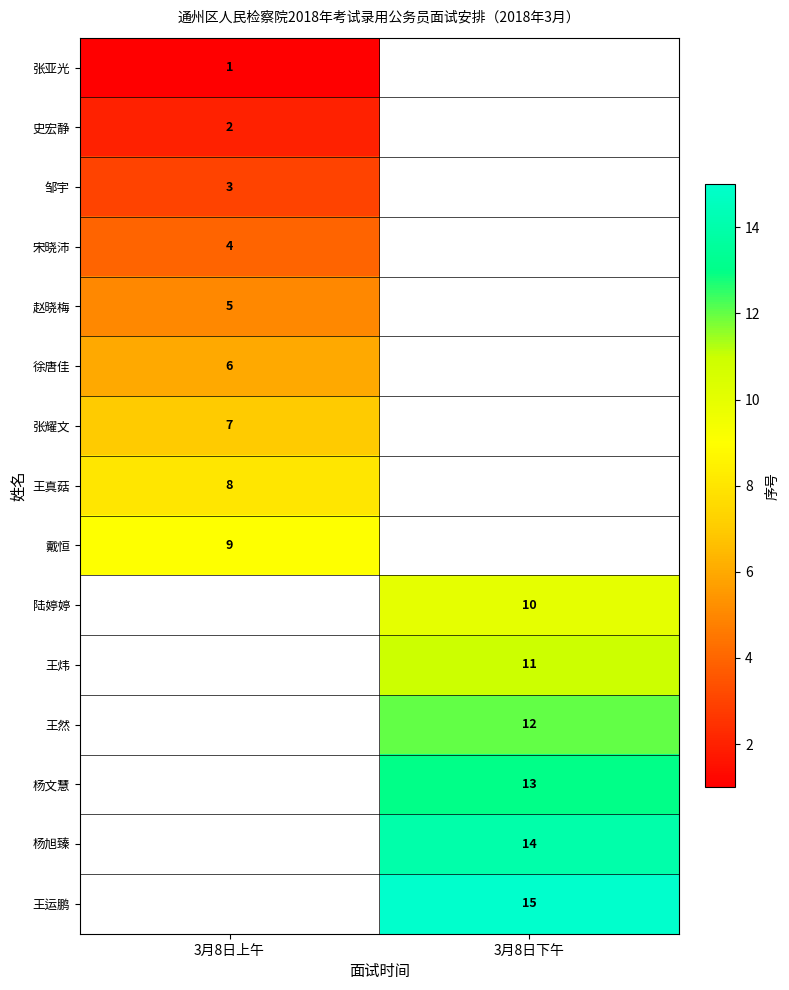

The value of 张耀文 at 3月8日上午 is 7. True or false?

True